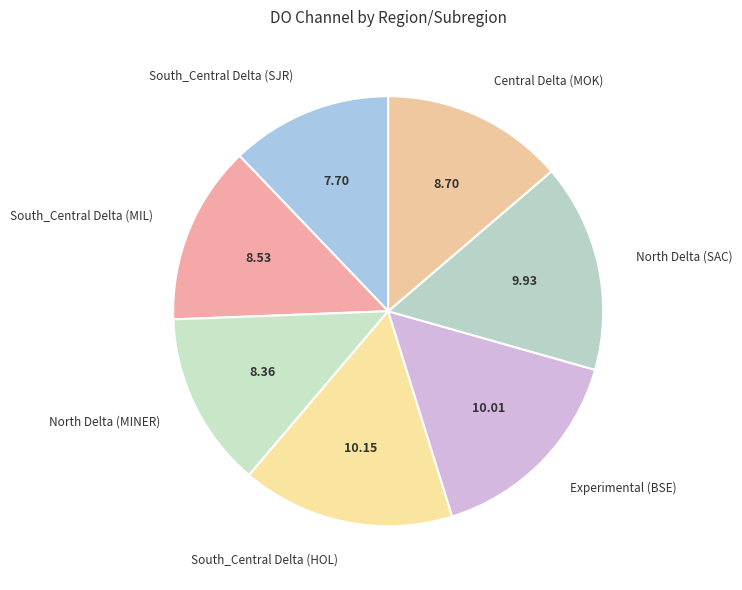

Does any single category account for the majority?

No